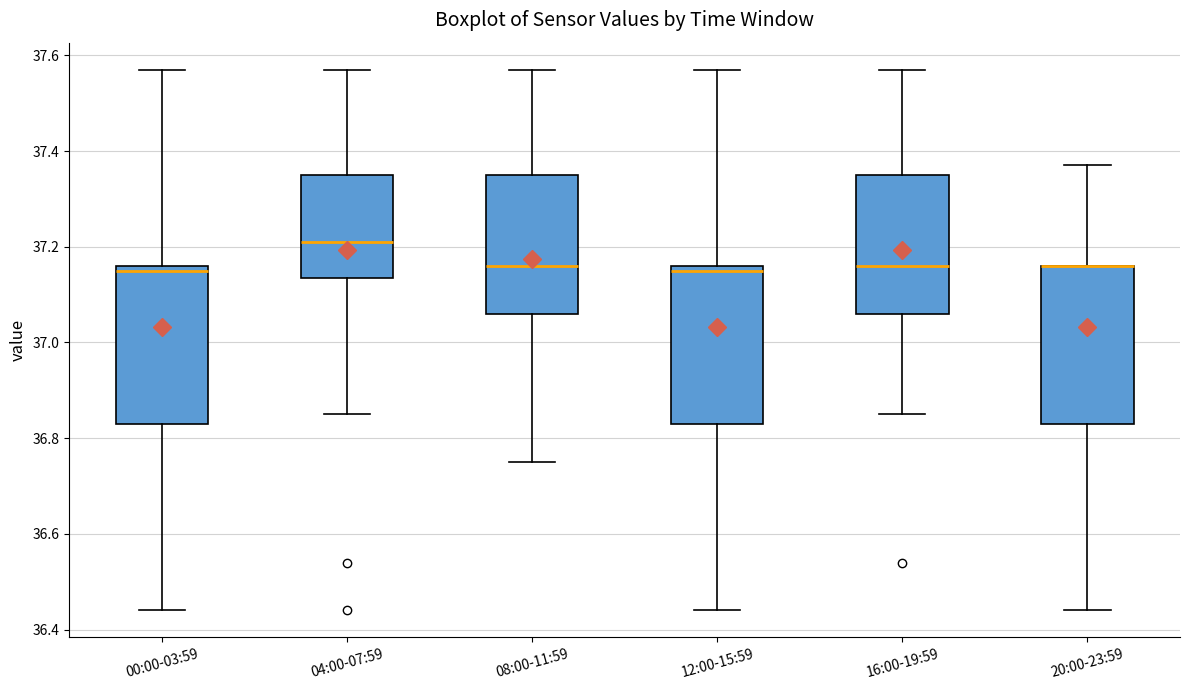

Reading left to right, transcribe this box plot: for each box, give where its median line is, the range the box spans, and where its two whiskers end, as read against the y-axis. The values are not printed on the chart, so give them approximately, as read against the axis.

00:00-03:59: median 37.16 (just below the box's upper edge), box 36.84 to 37.16, whiskers 36.44 to 37.58
04:00-07:59: median 37.22, box 37.14 to 37.36, whiskers 36.86 to 37.58
08:00-11:59: median 37.16, box 37.06 to 37.36, whiskers 36.76 to 37.58
12:00-15:59: median 37.16 (just below the box's upper edge), box 36.84 to 37.16, whiskers 36.44 to 37.58
16:00-19:59: median 37.16, box 37.06 to 37.36, whiskers 36.86 to 37.58
20:00-23:59: median 37.16 (drawn on the box's upper edge), box 36.84 to 37.16, whiskers 36.44 to 37.38